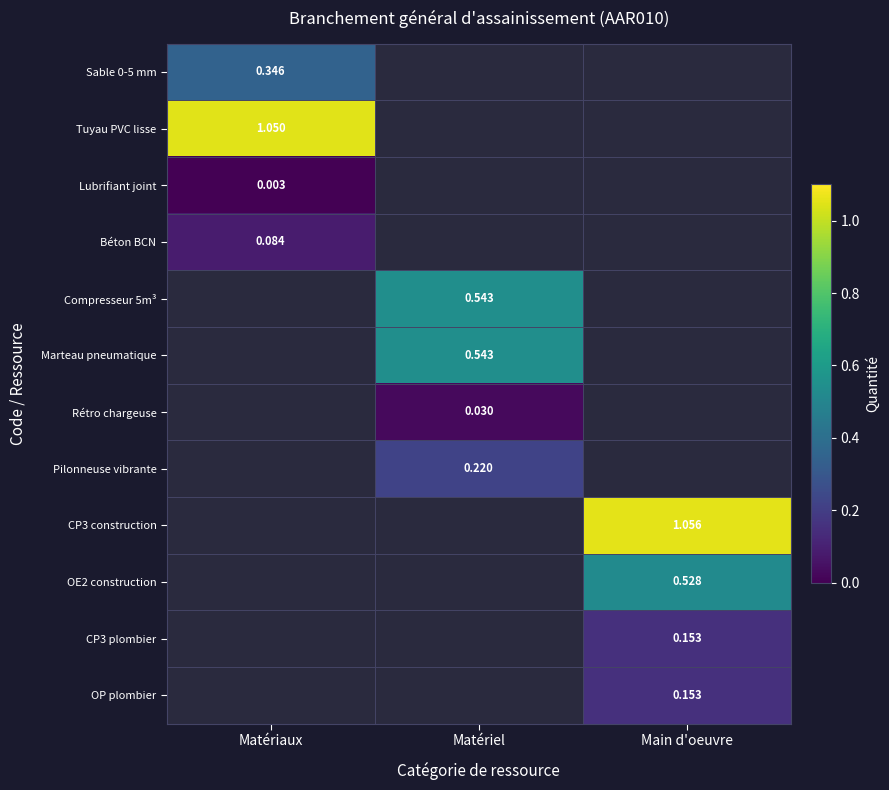

At which label does Pilonneuse vibrante first exceed 0?

Matériel